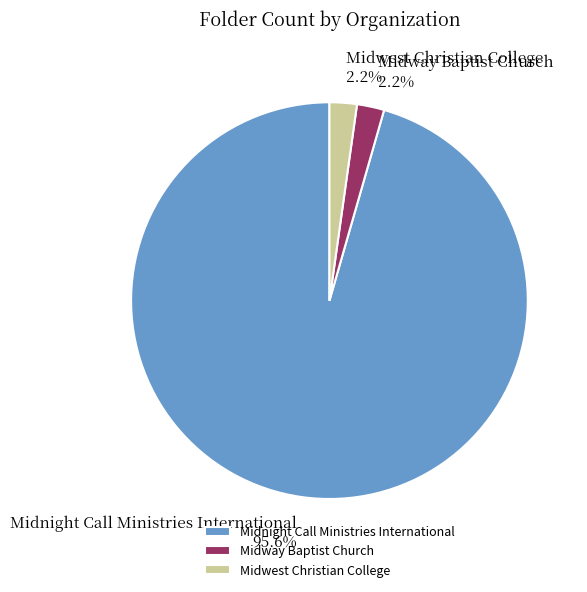

Between Midnight Call Ministries International and Midwest Christian College, which is larger?

Midnight Call Ministries International